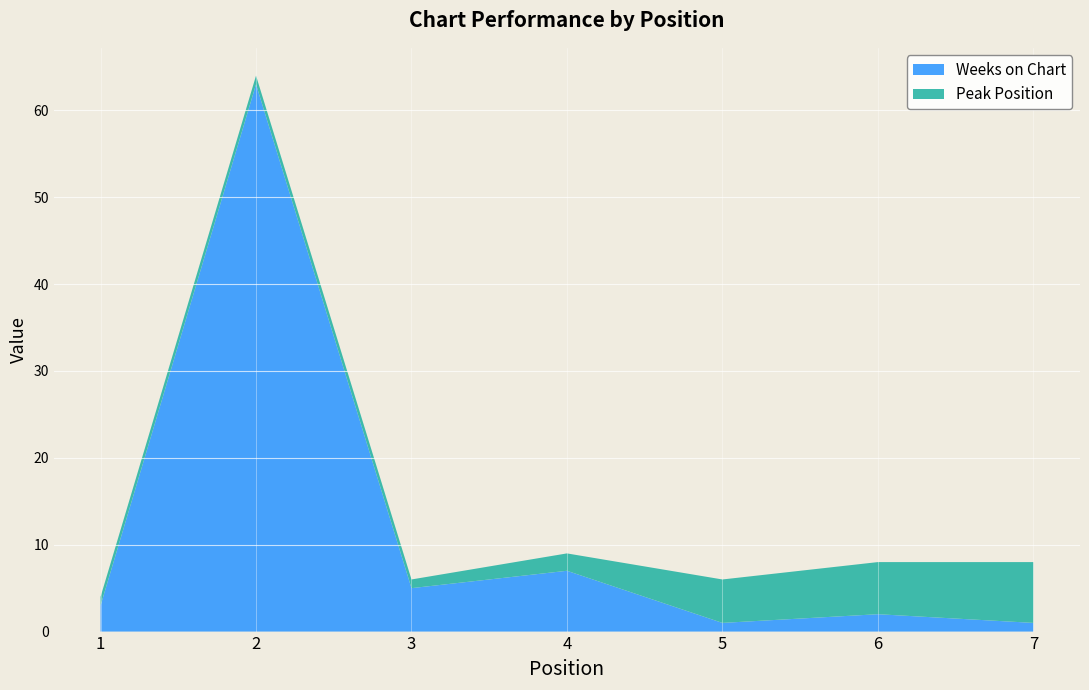

Reading left to right, list all the values displayed in this chart.

Weeks on Chart: 3	63	5	7	1	2	1
Peak Position: 1	1	1	2	5	6	7